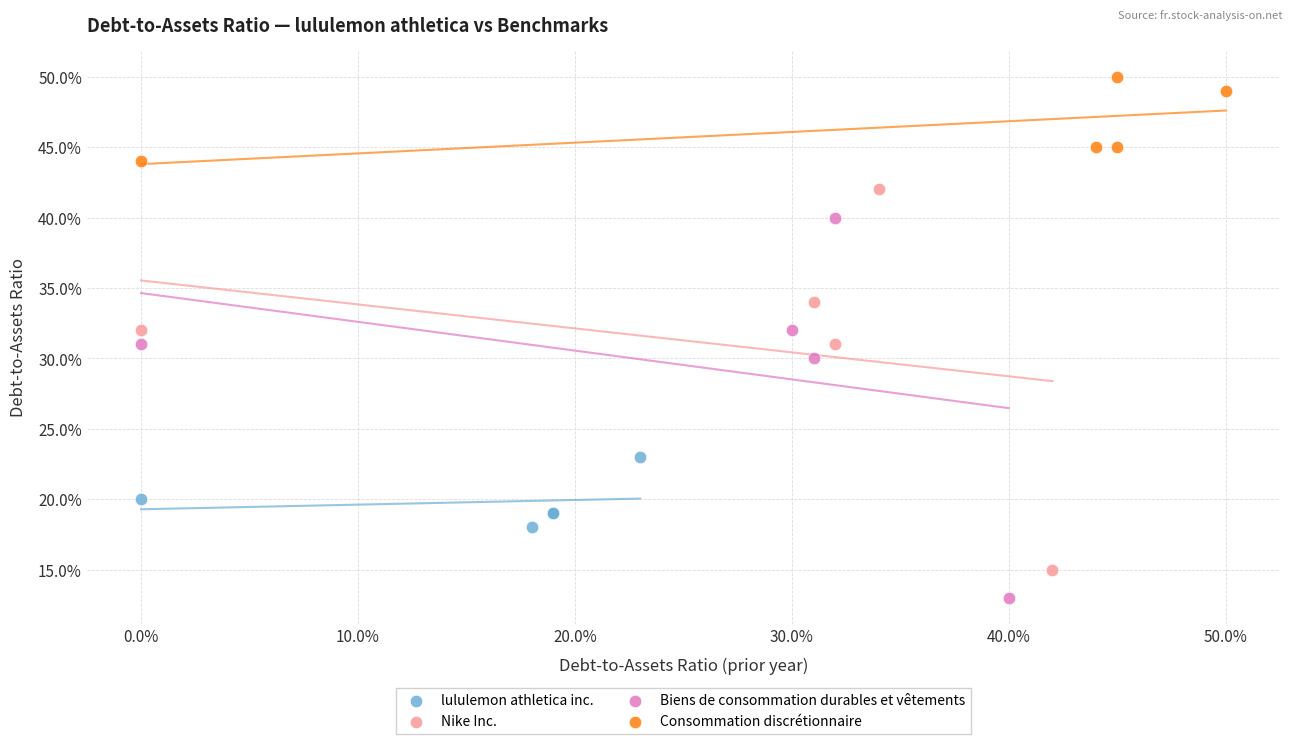

Which series contains the highest Y value?

Consommation discrétionnaire